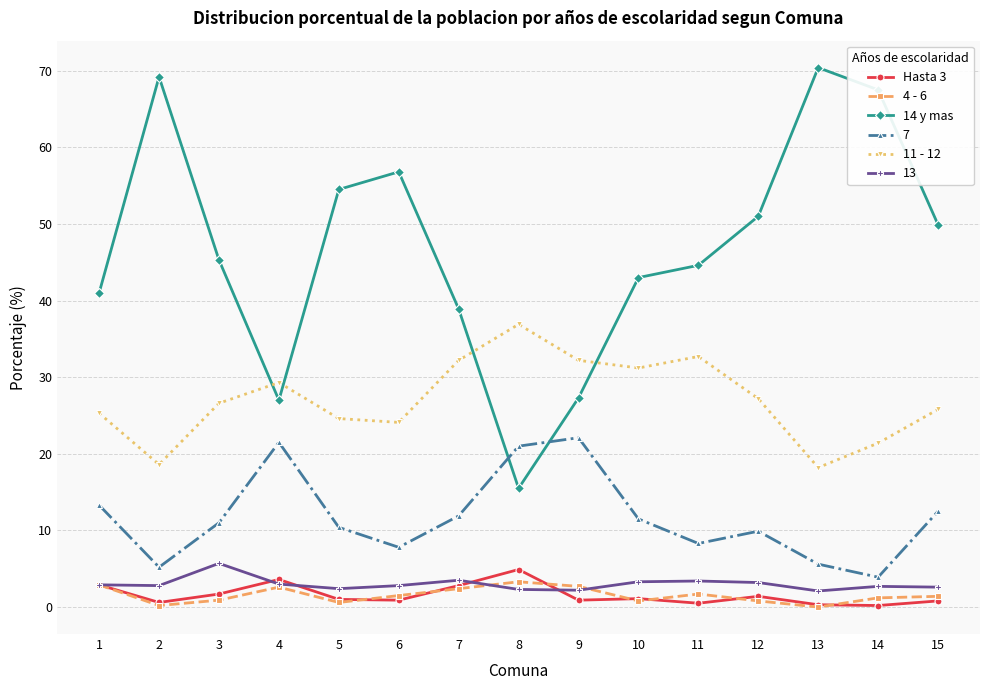

At which category does 4 - 6 reach its first local valley?

2